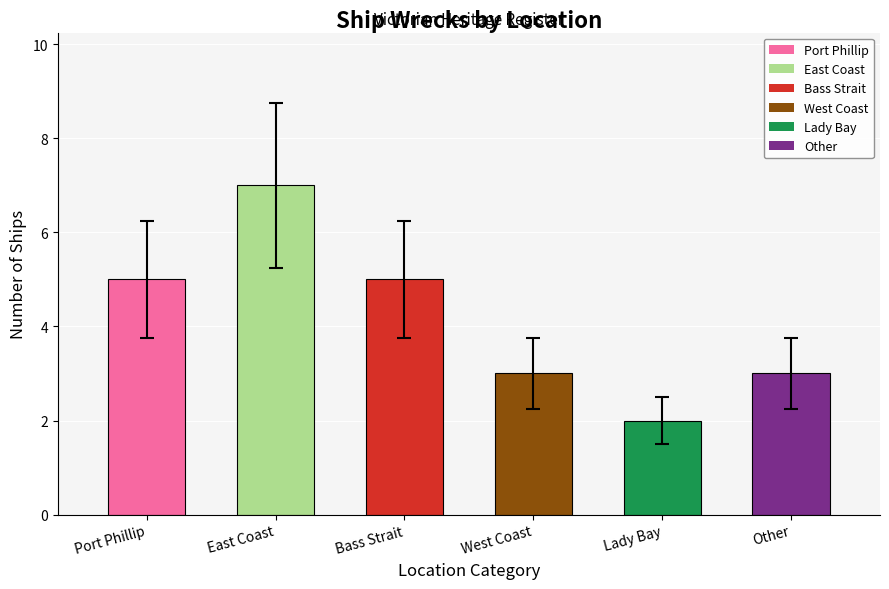

The value at Bass Strait is 5. True or false?

True